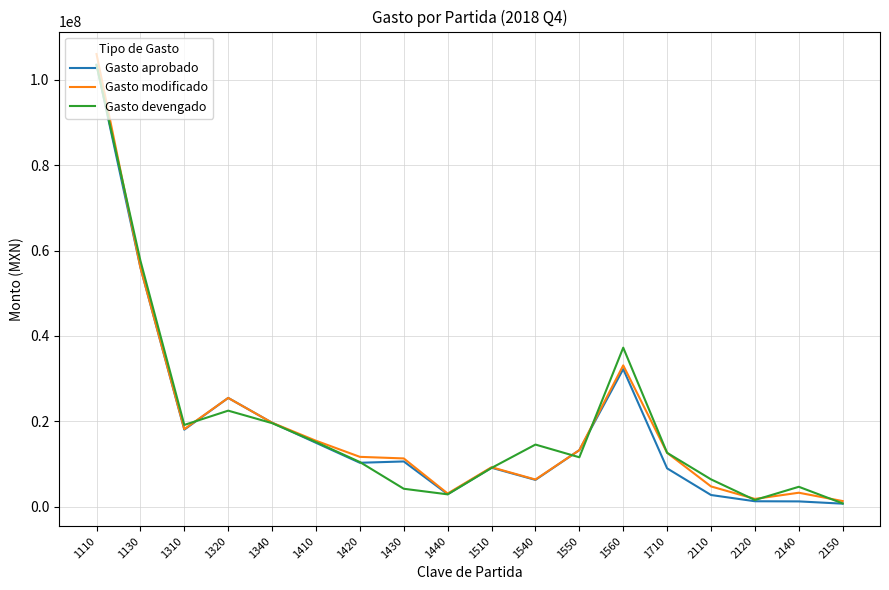

At which label is Gasto aprobado closest to 52135489?

1130